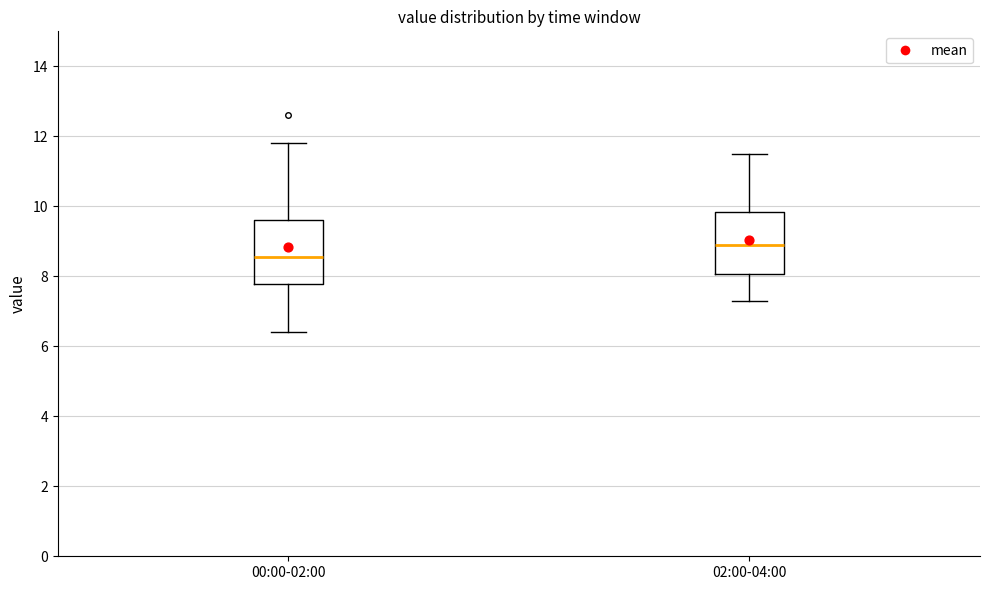

Where is the upper edge of the box for 02:00-04:00 on the y-axis? The values are not printed on the chart, so give them approximately, as read against the axis.

9.8